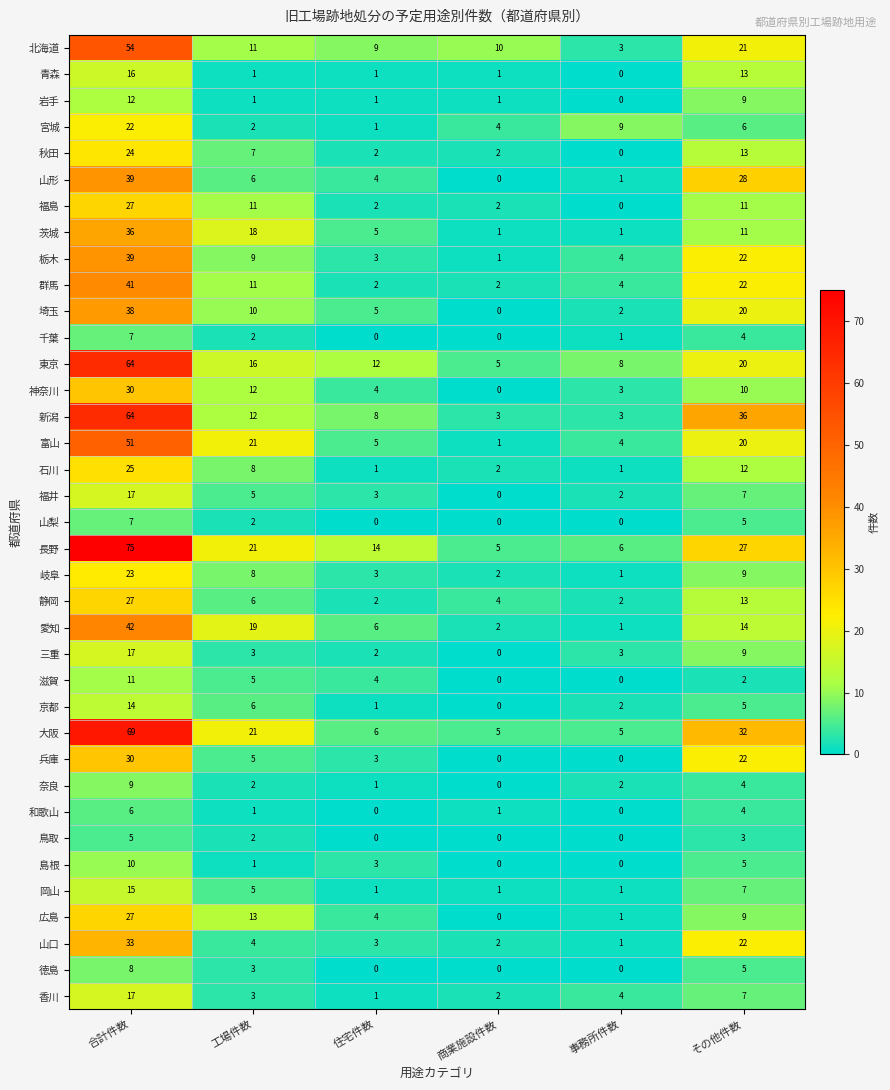

Where is 東京 nearest to the value 34?

その他件数